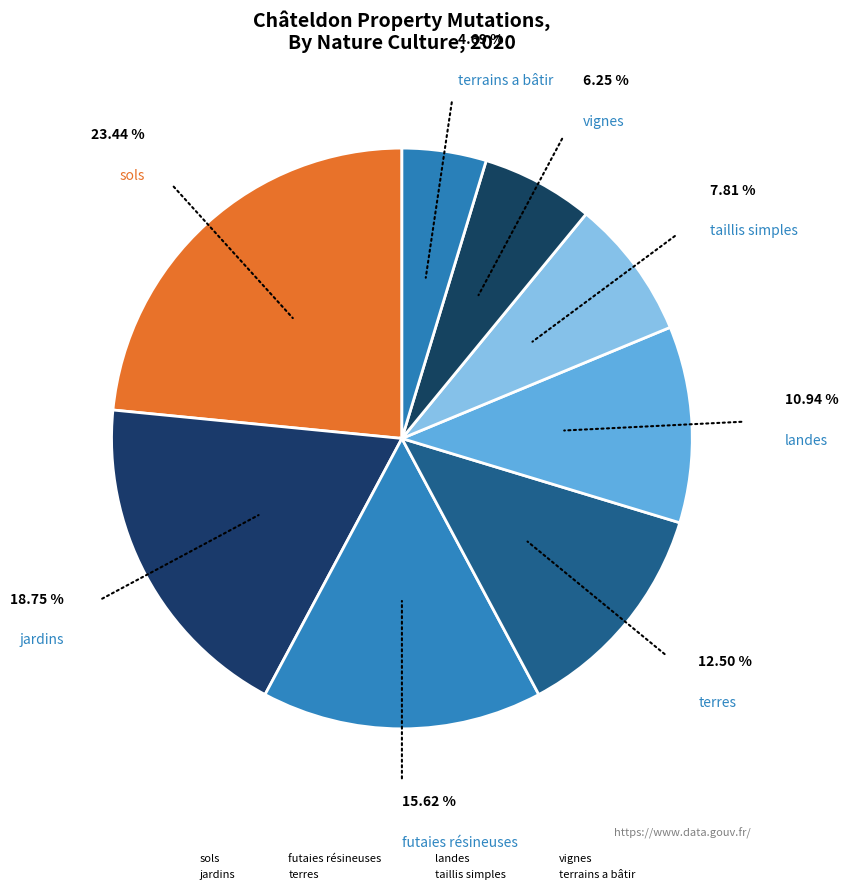

How many segments does this pie chart have?

8